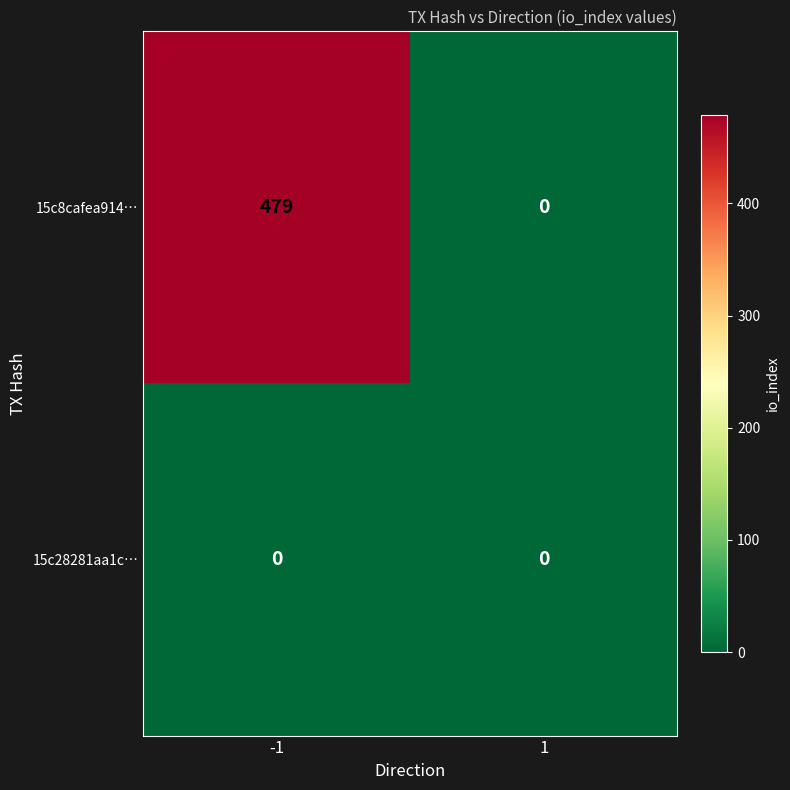

Which series changed the most between -1 and 1?

15c8cafea914…